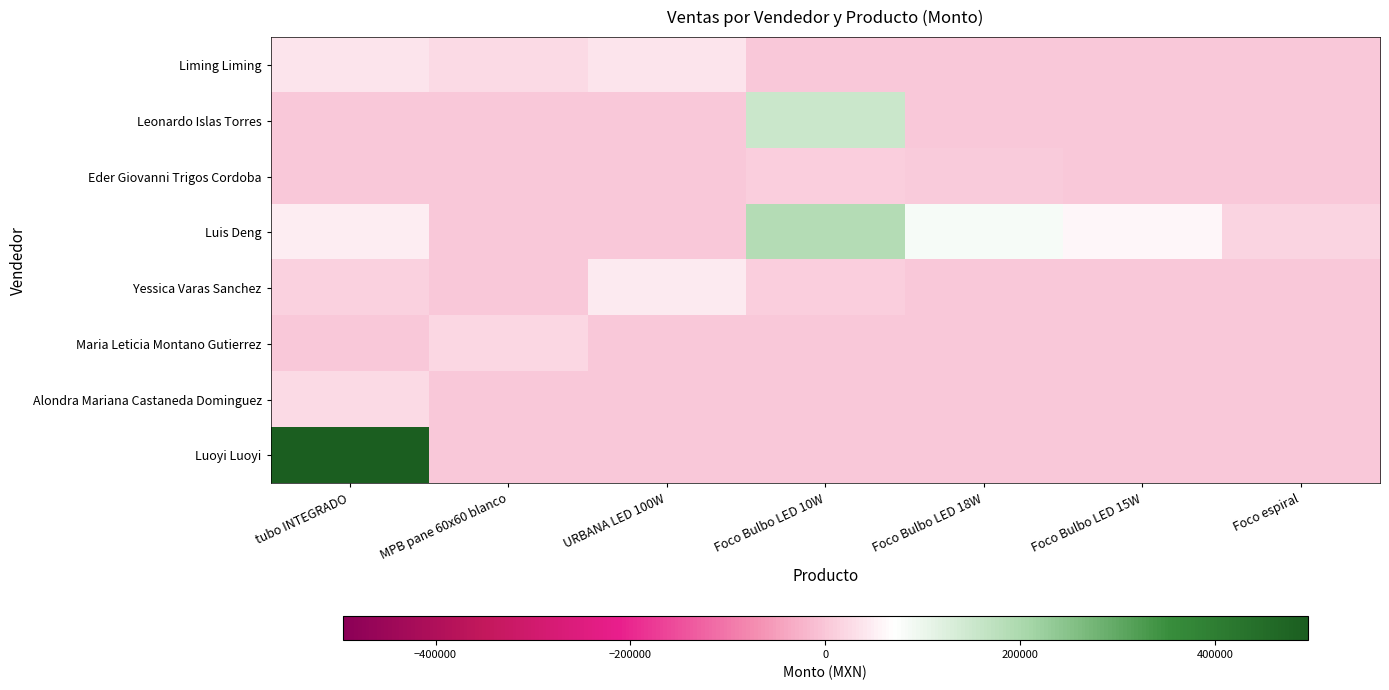

At how many categories does at least one series exceed 232332?

1